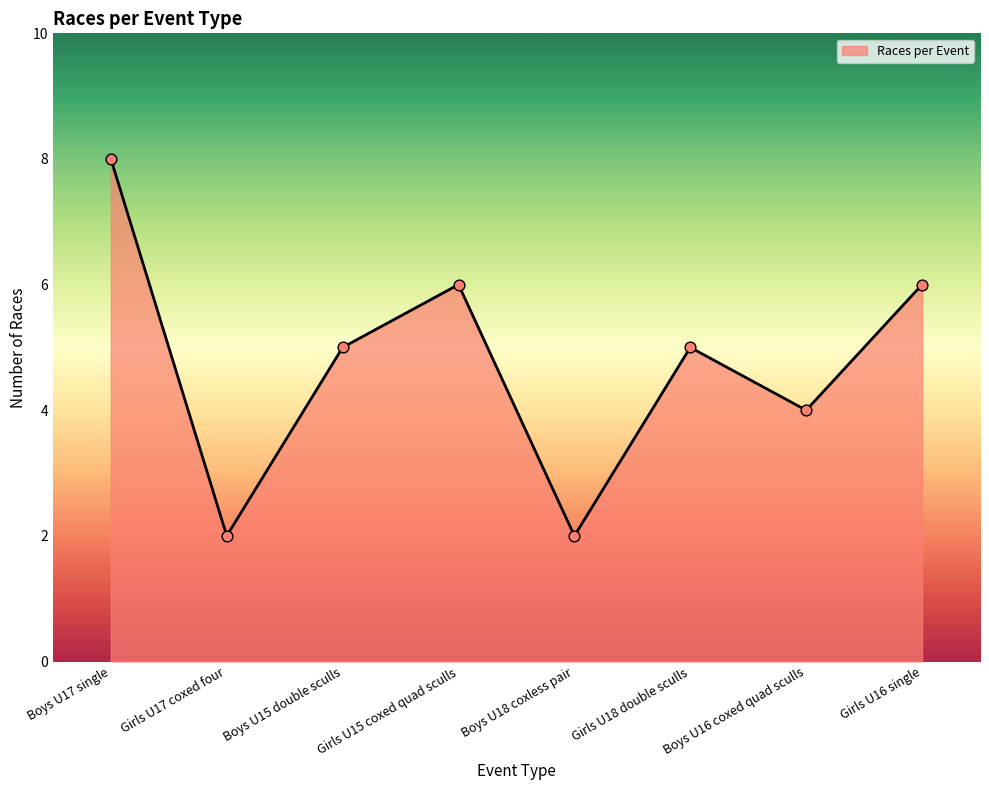

What is the ratio of the value at Boys U16 coxed quad sculls to the value at Girls U18 double sculls?

0.8